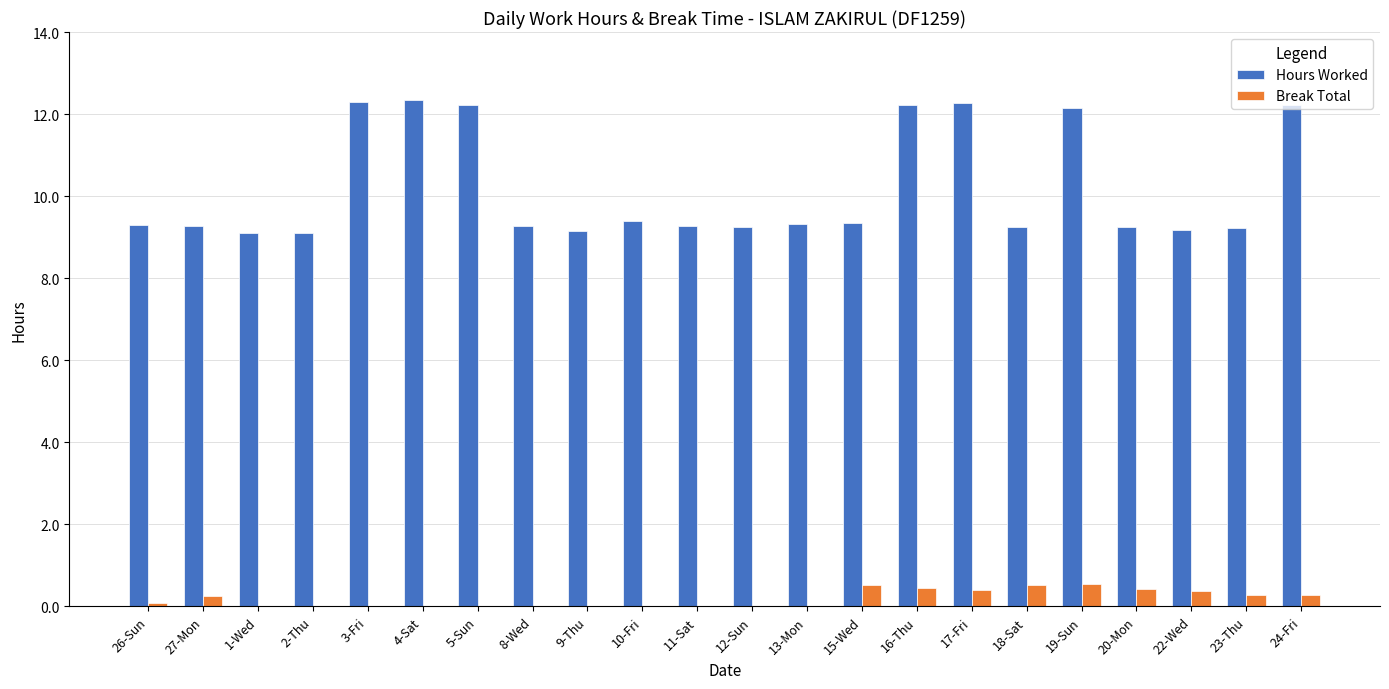

The Hours Worked series shows 6.0 at 18-Sat. True or false?

False